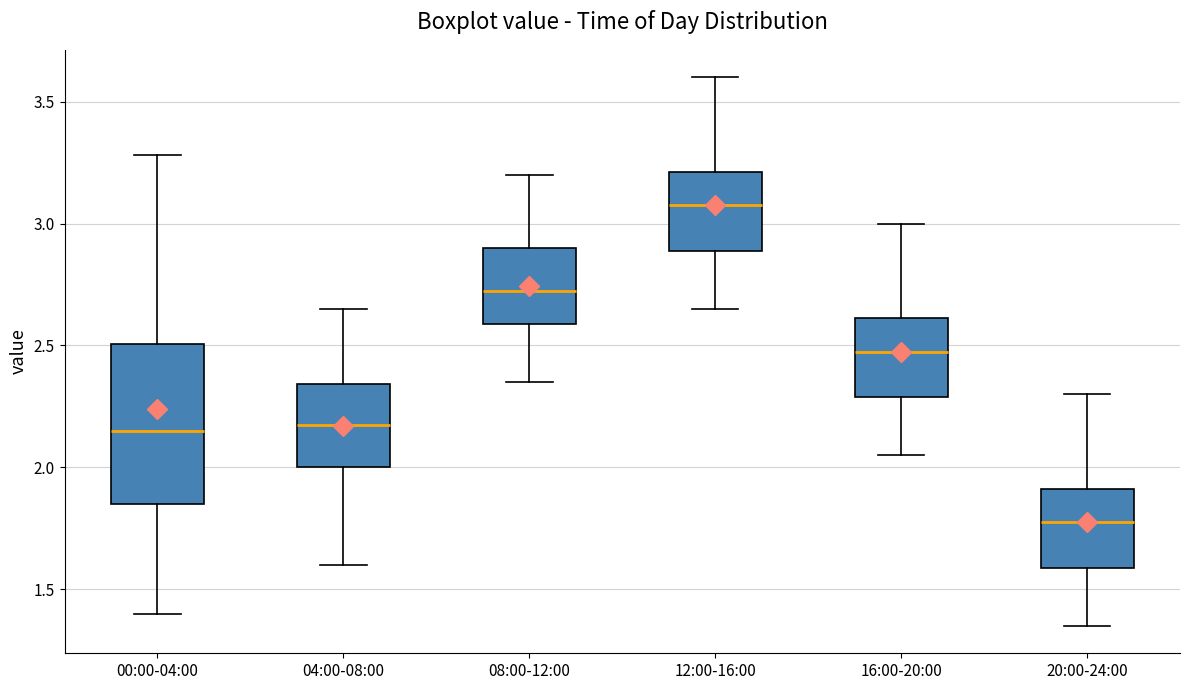

Reading left to right, read every box against the y-axis: the position of its median line, the range the box covers, and the ends of its whiskers. The values are not printed on the chart, so give them approximately, as read against the axis.

00:00-04:00: median 2.15, box 1.85 to 2.50, whiskers 1.40 to 3.30
04:00-08:00: median 2.20, box 2.00 to 2.35, whiskers 1.60 to 2.65
08:00-12:00: median 2.75, box 2.60 to 2.90, whiskers 2.35 to 3.20
12:00-16:00: median 3.10, box 2.90 to 3.20, whiskers 2.65 to 3.60
16:00-20:00: median 2.50, box 2.30 to 2.60, whiskers 2.05 to 3.00
20:00-24:00: median 1.80, box 1.60 to 1.90, whiskers 1.35 to 2.30